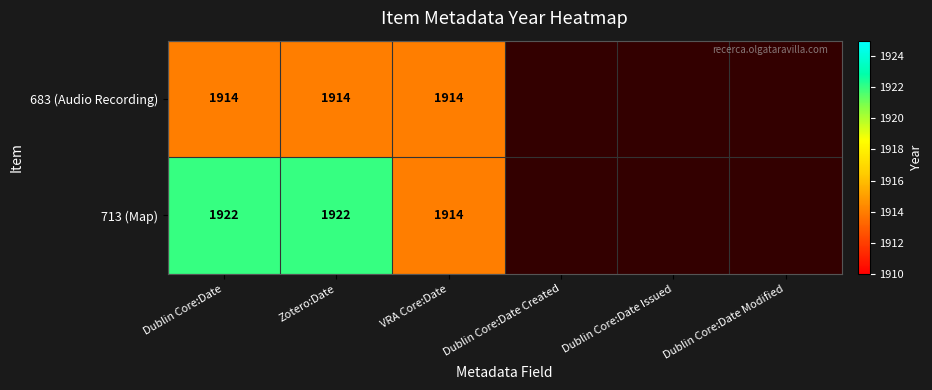

The 683 (Audio Recording) series shows 3118 at VRA Core:Date. True or false?

False